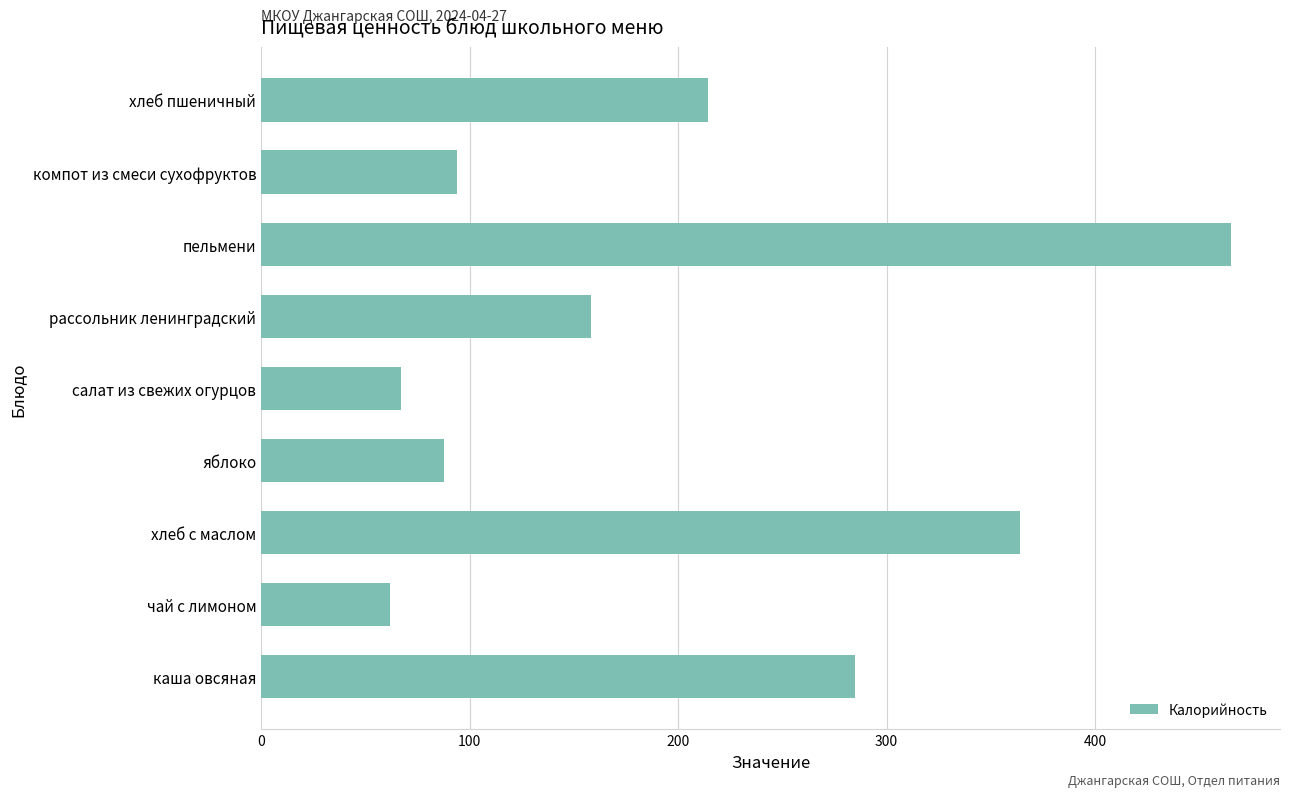

What is the maximum value shown in the chart?

465.4